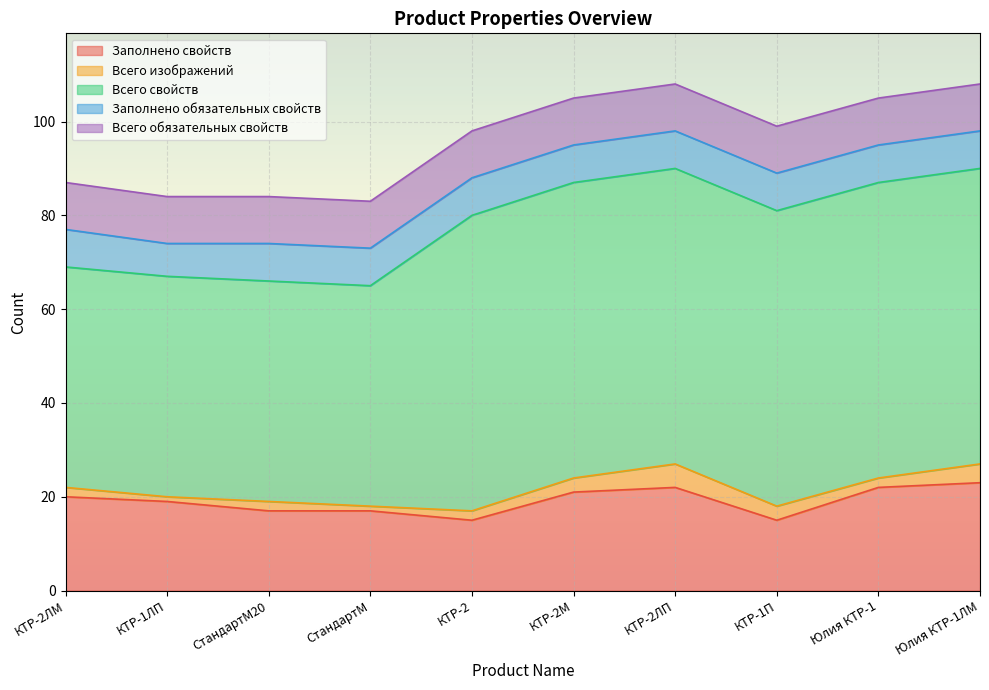

How many Заполнено обязательных свойств values are between 8 and 9?

9